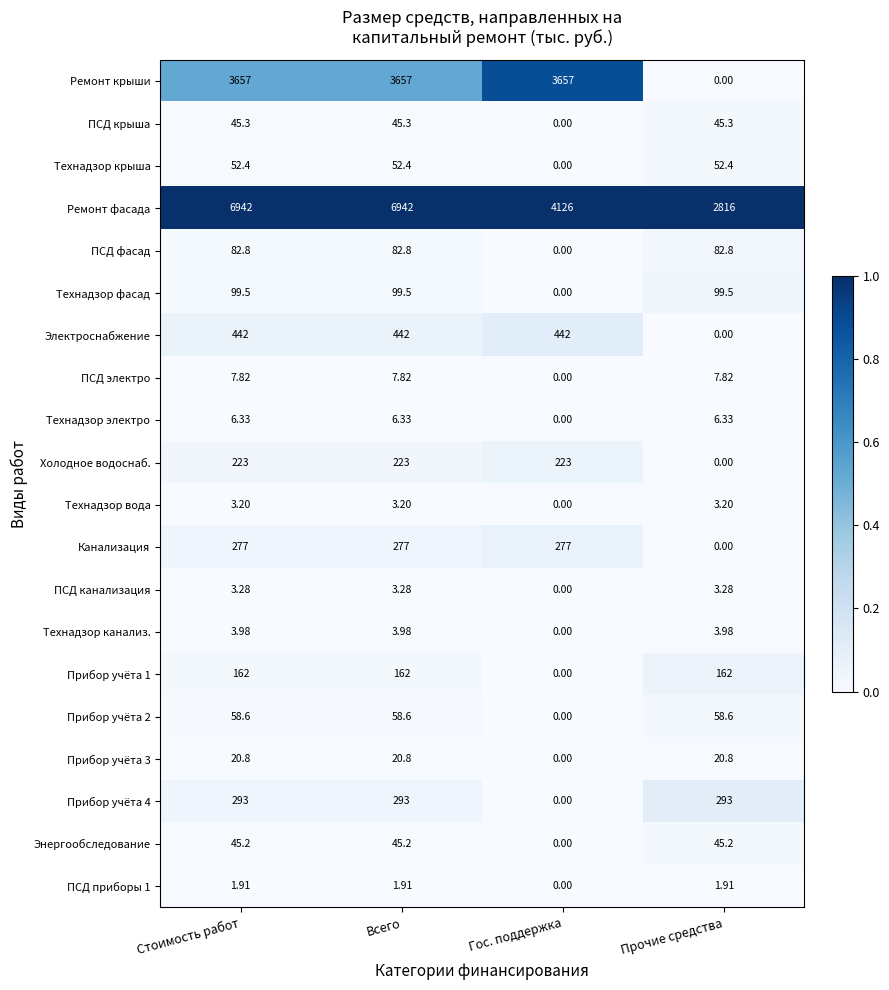

Which series has the widest spread of values?

Ремонт фасада